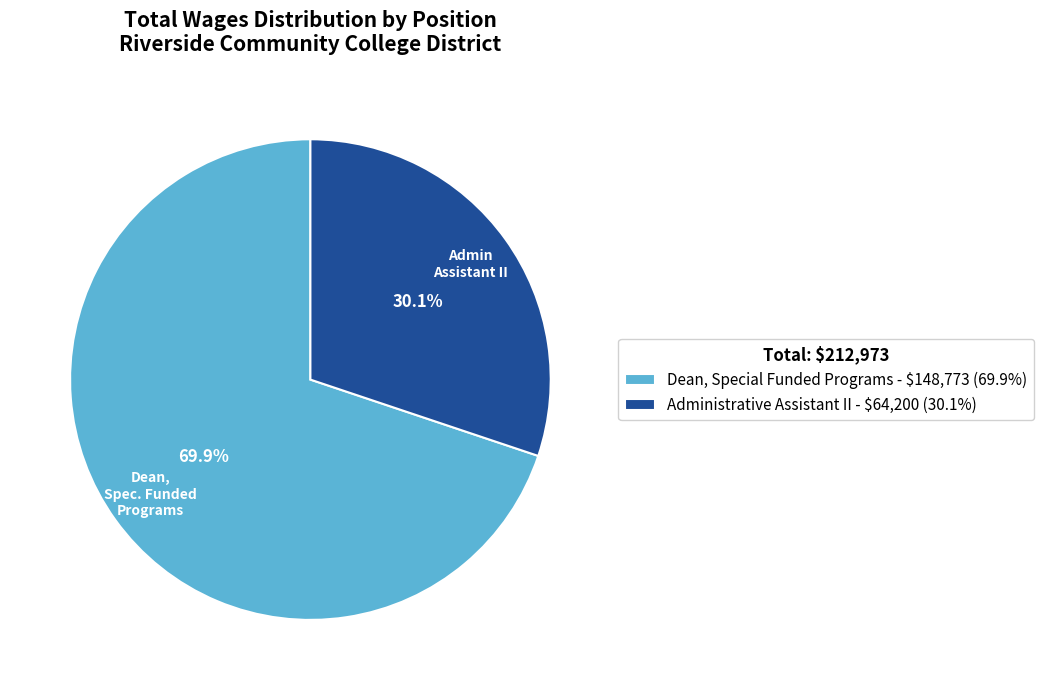

Does any single category account for the majority?

Yes